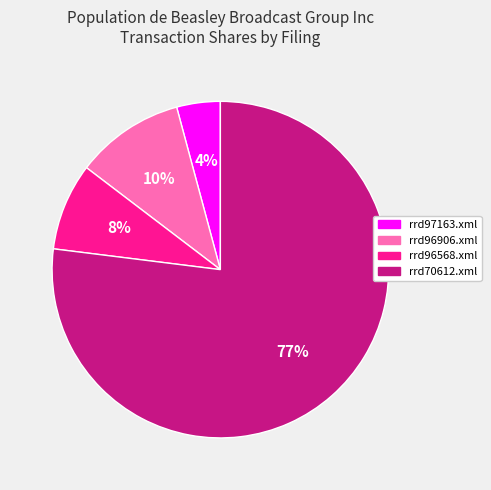

Combined, do rrd70612.xml and rrd97163.xml account for over 50%?

Yes